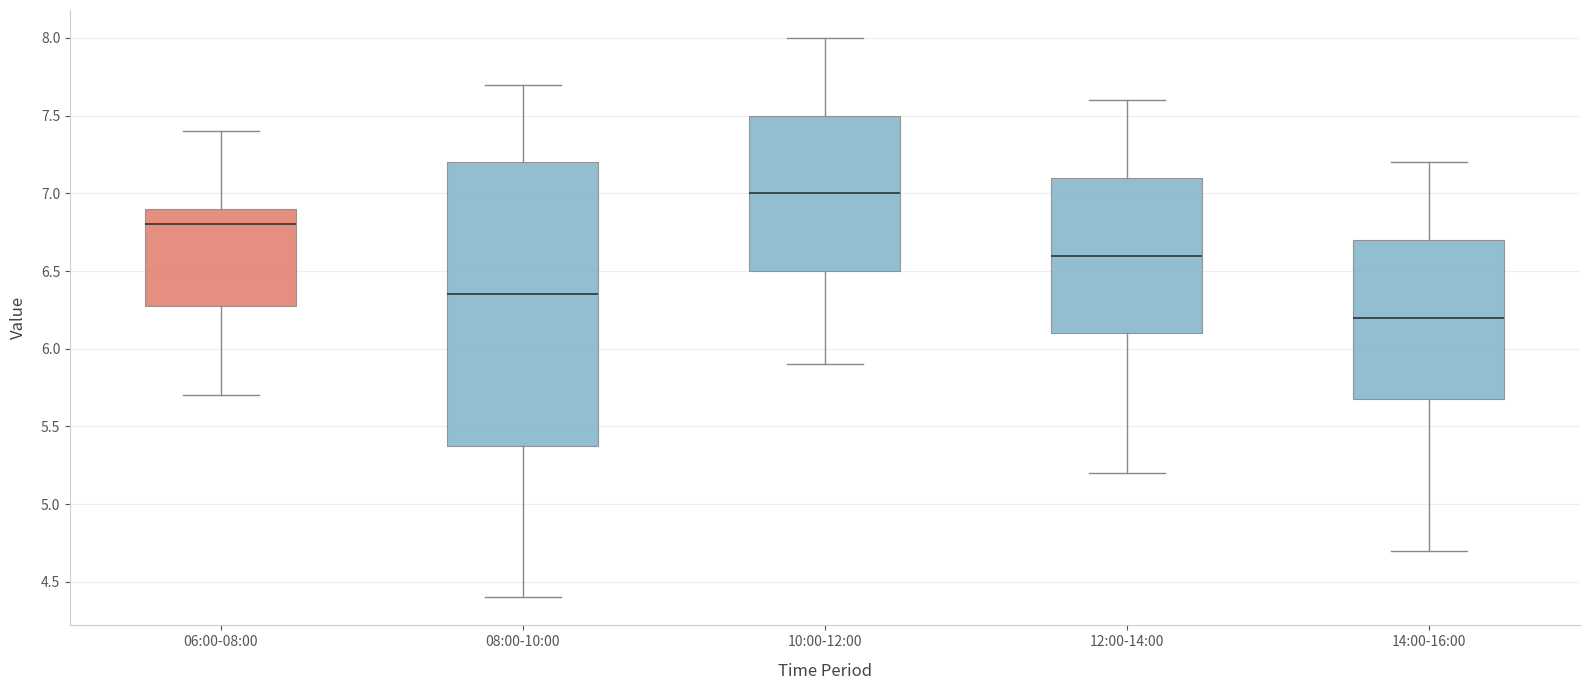

Which box's median line is the highest?

10:00-12:00